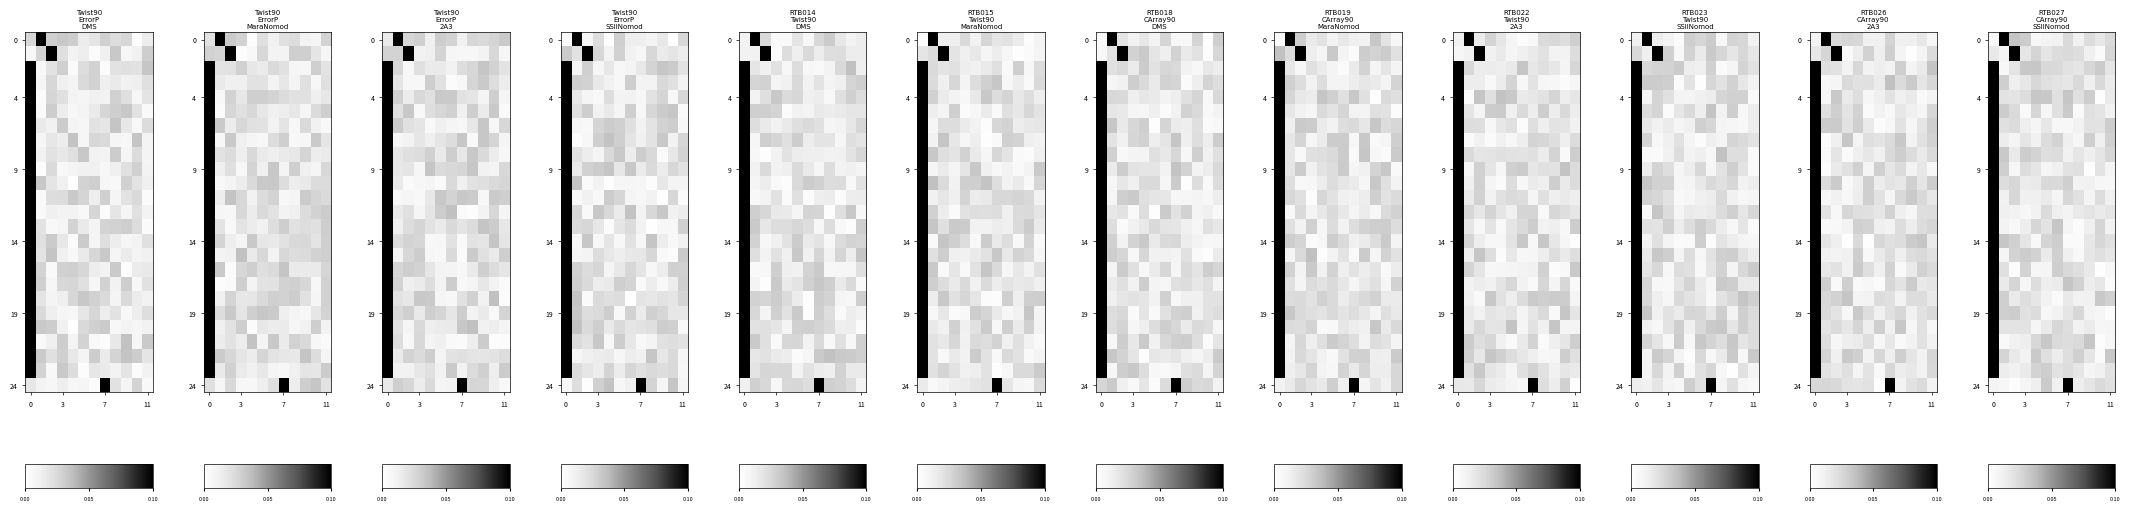

Count the number of data series in this chart.

25